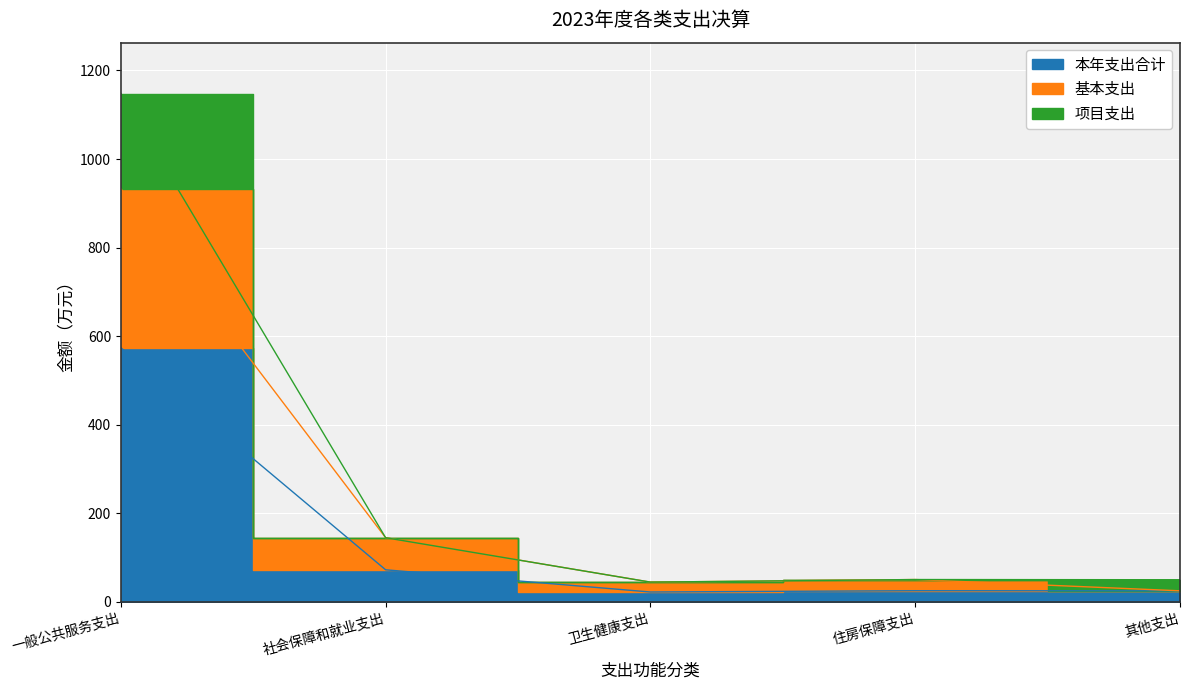

What is the sum of the 项目支出 values at 卫生健康支出 and 社会保障和就业支出?

189.5